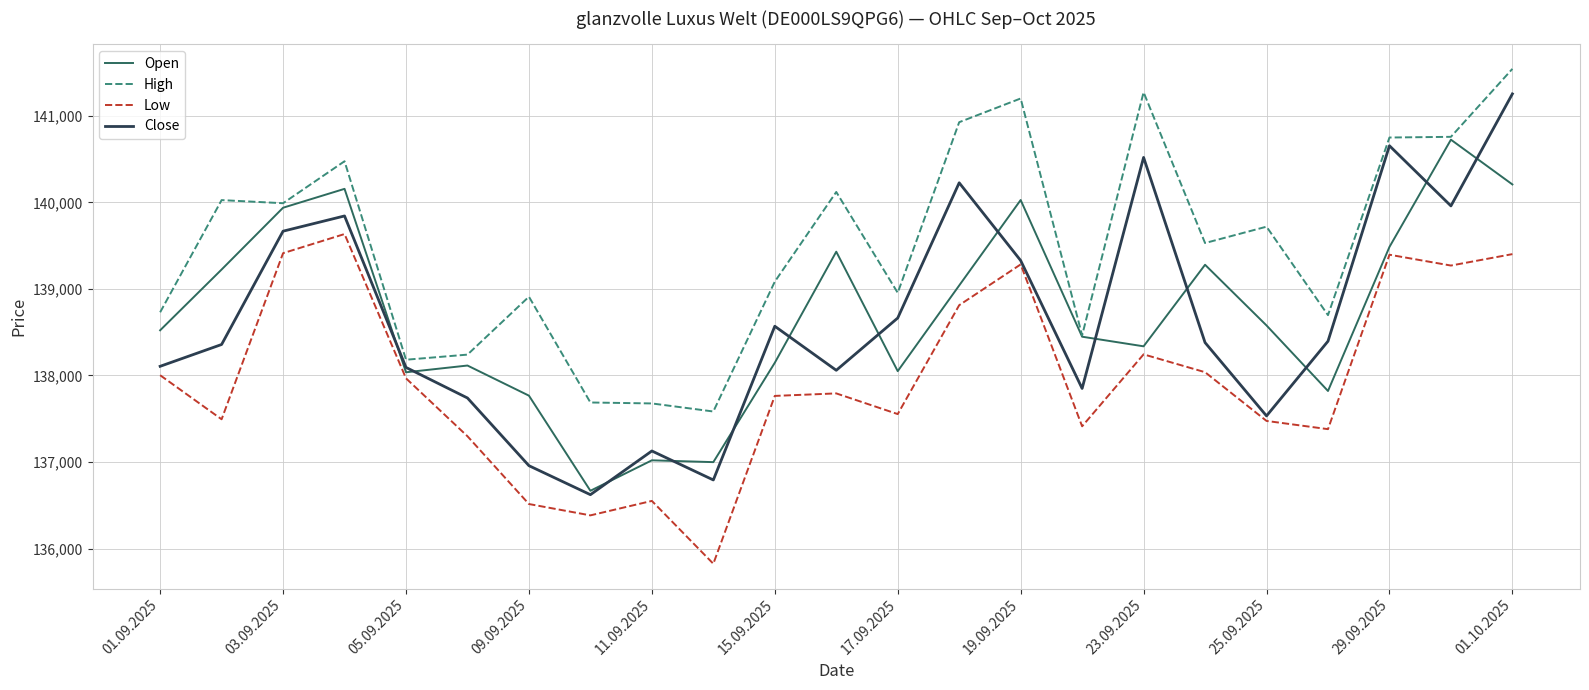

Rank the series by their maximum value, from highest to lowest.

High, Close, Open, Low